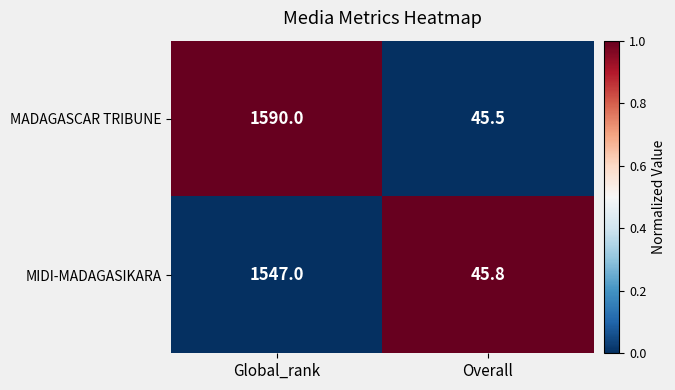

Which series has the largest total across all categories?

MADAGASCAR TRIBUNE